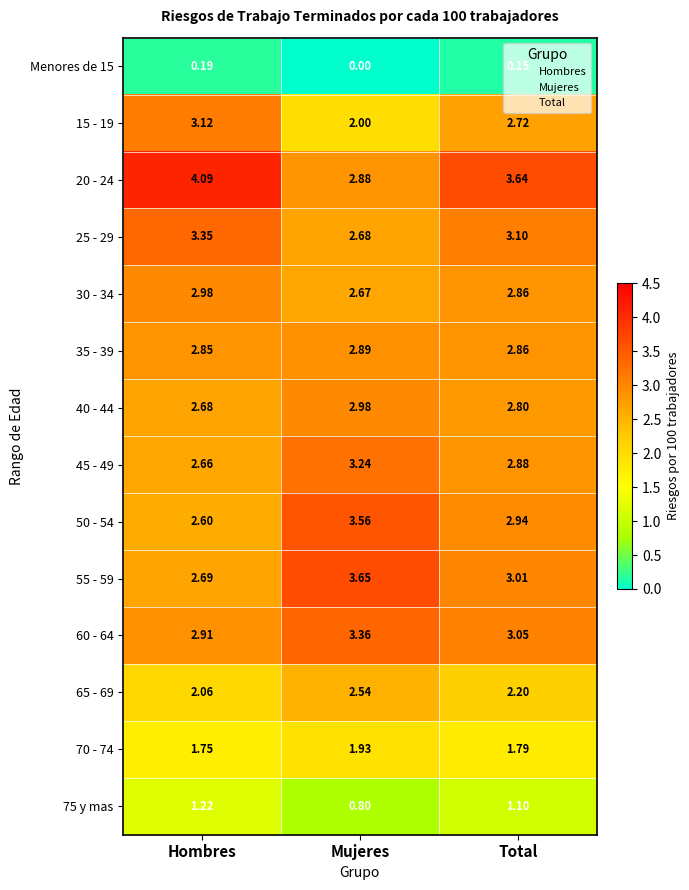

List the labels in order of Menores de 15 value, largest first.

Hombres, Total, Mujeres